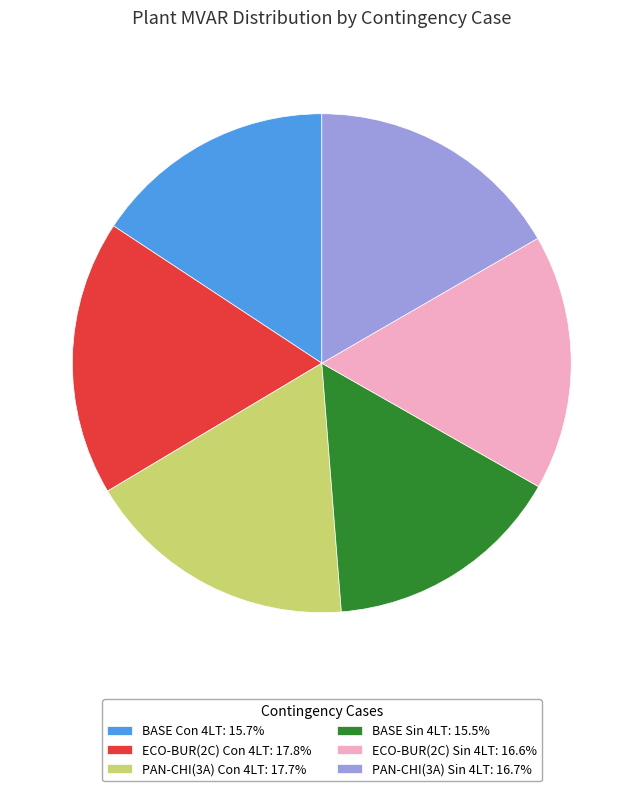

Do ECO-BUR(2C) Sin 4LT: 16.6% and PAN-CHI(3A) Sin 4LT: 16.7% together represent more than half of the pie?

No